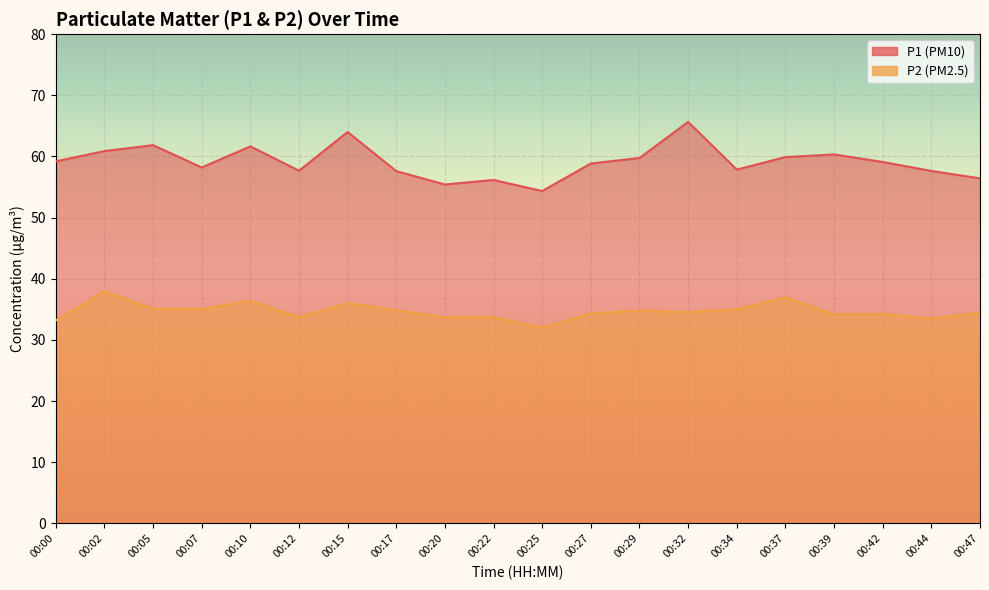

Does the chart display data point markers on the line(s)?

No